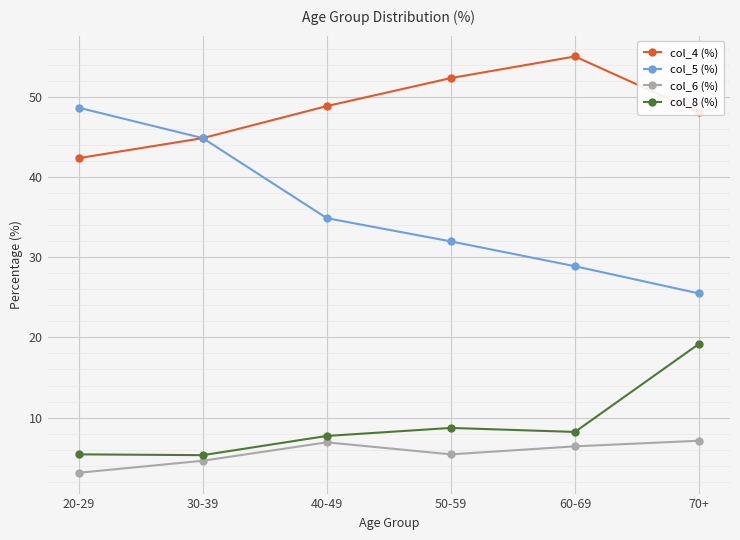

List the series in order of their peak value, highest first.

col_4 (%), col_5 (%), col_8 (%), col_6 (%)